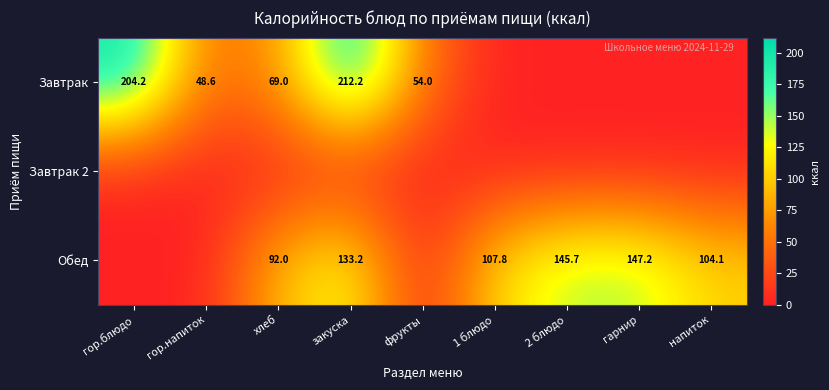

Which has a higher value, закуска or 2 блюдо?

закуска